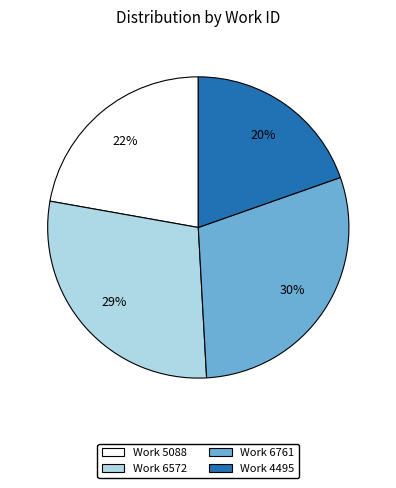

To the nearest percent, what is the difference between the Work 6572 and Work 4495 slice percentages?

9%